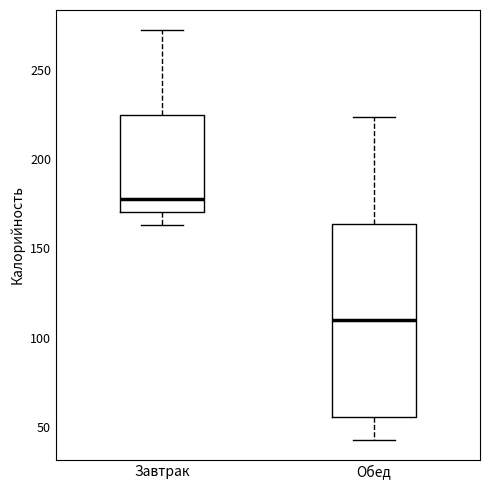

Which box is the tallest, from its lower edge to its upper edge?

Обед